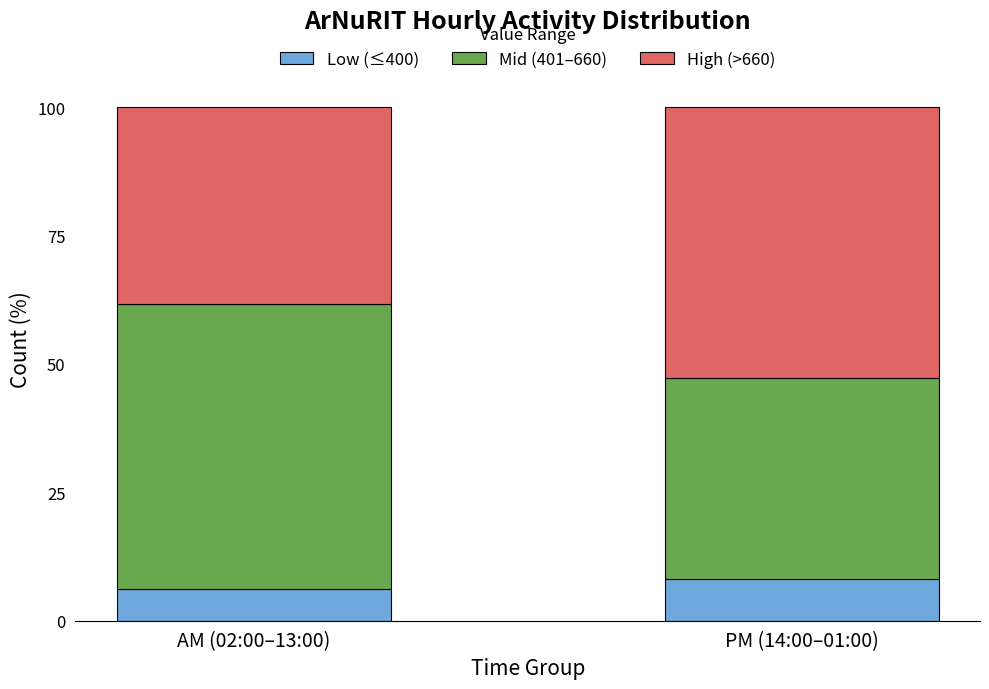

What is the maximum value for Low (≤400)?

8.1